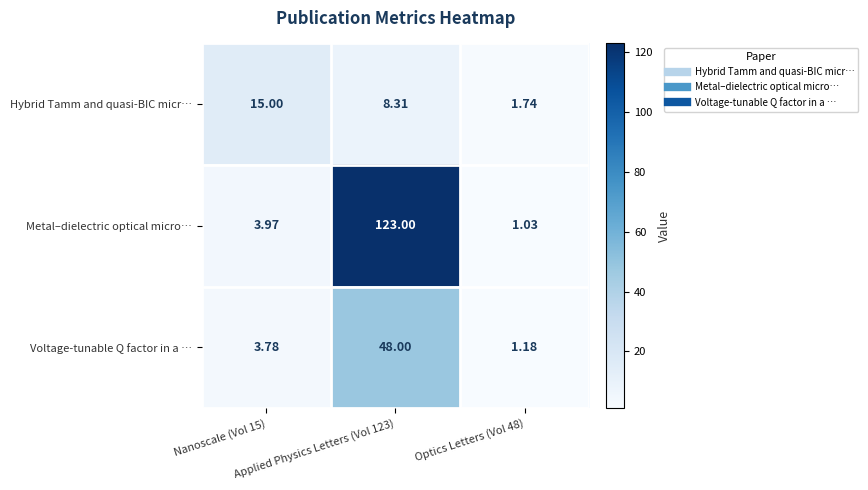

Which series has the largest range (max minus min)?

Metal–dielectric optical micro…